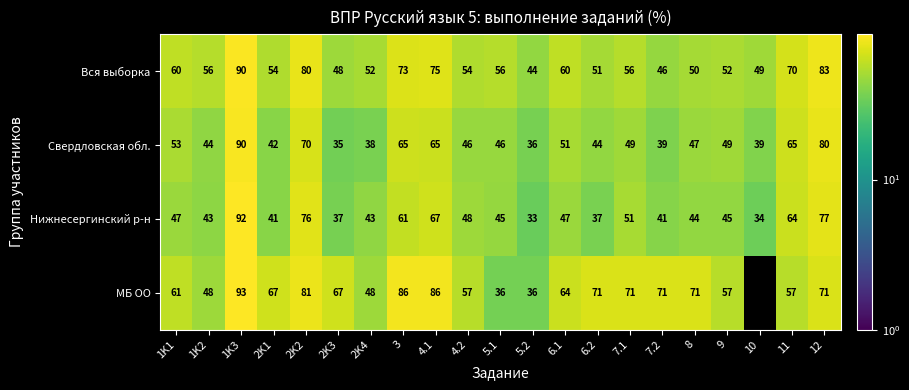

At which category is the sum across all series the highest?

1K3